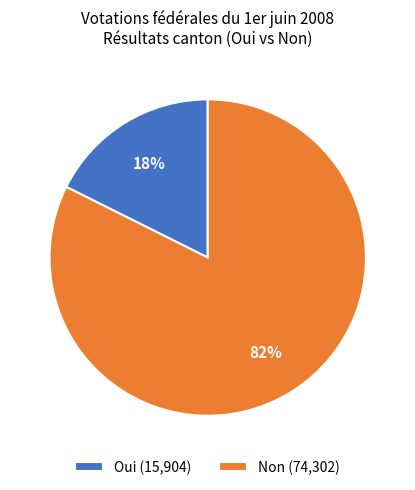

To the nearest percent, what is the combined percentage of Non (74,302) and Oui (15,904)?

100%